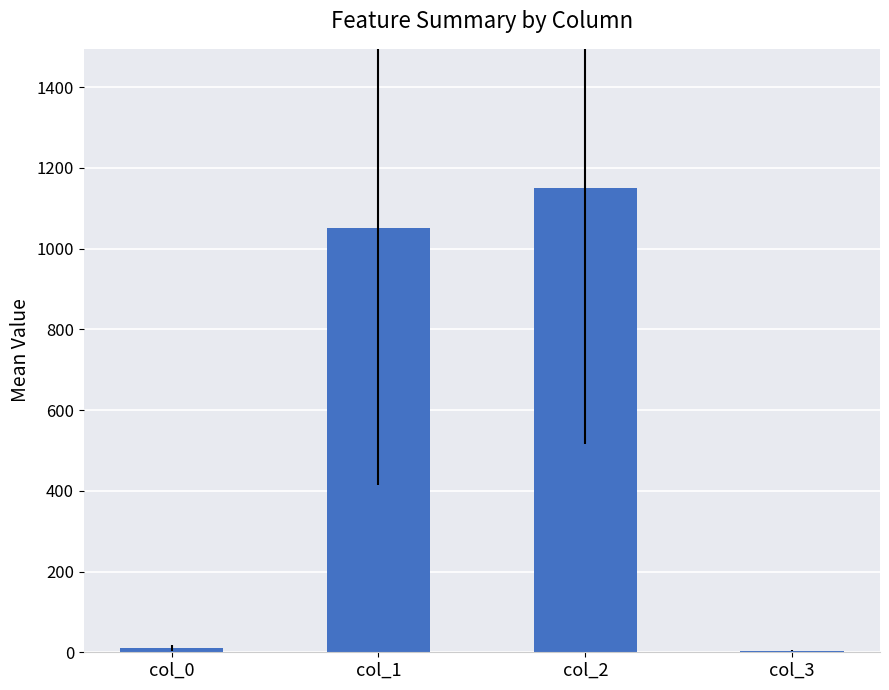

Which has a higher value, col_1 or col_2?

col_2